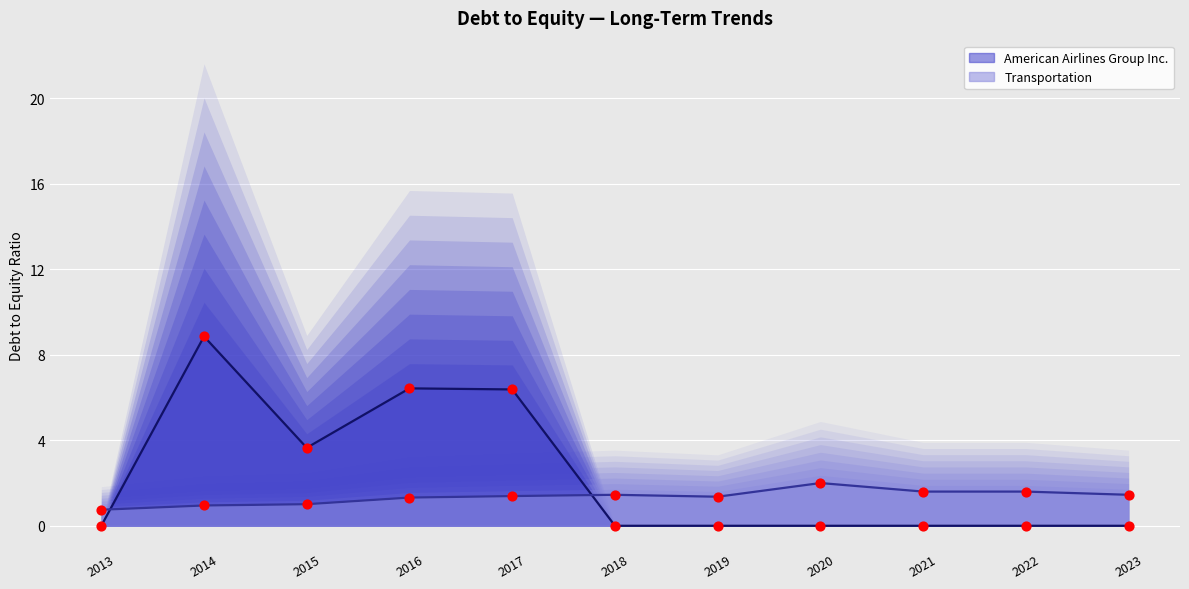

Is the value of American Airlines Group Inc. at 2022 greater than the value of Transportation at 2019?

No